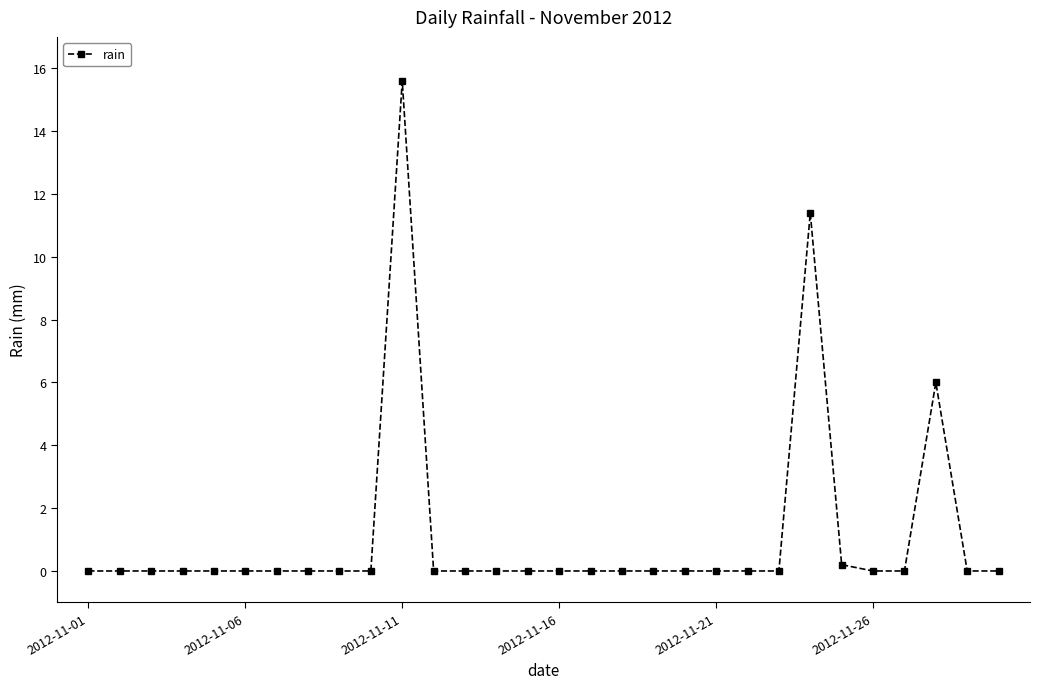

Reading left to right, transcribe all the data shown in this chart.

0.0	0.0	0.0	0.0	0.0	0.0	0.0	0.0	0.0	0.0	15.6	0.0	0.0	0.0	0.0	0.0	0.0	0.0	0.0	0.0	0.0	0.0	0.0	11.4	0.2	0.0	0.0	6.0	0.0	0.0